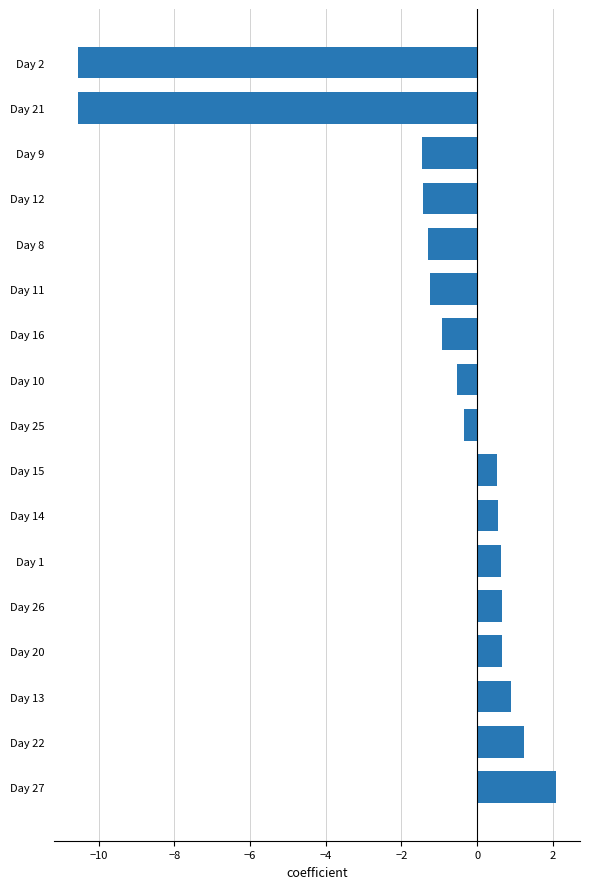

What is the difference between the maximum and minimum values?

12.6